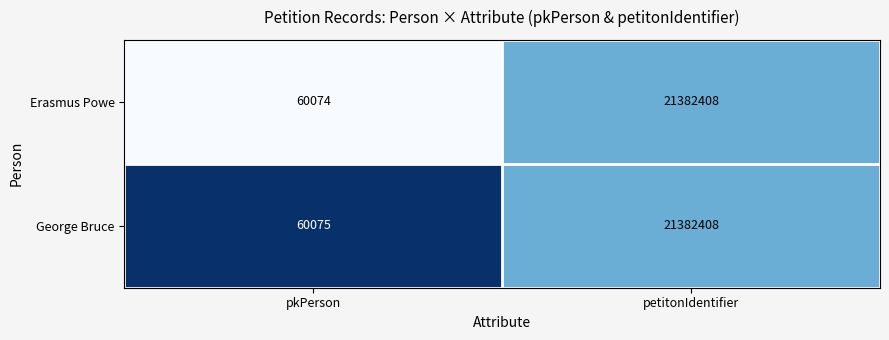

Where is Erasmus Powe nearest to the value 10721241?

pkPerson